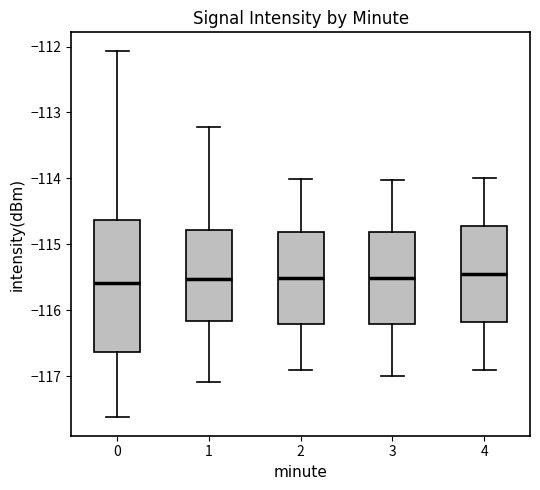

Reading left to right, transcribe this box plot: for each box, give where its median line is, the range the box spans, and where its two whiskers end, as read against the y-axis. The values are not printed on the chart, so give them approximately, as read against the axis.

0: median -115.6, box -116.6 to -114.6, whiskers -117.6 to -112.1
1: median -115.5, box -116.2 to -114.8, whiskers -117.1 to -113.2
2: median -115.5, box -116.2 to -114.8, whiskers -116.9 to -114.0
3: median -115.5, box -116.2 to -114.8, whiskers -117.0 to -114.0
4: median -115.5, box -116.2 to -114.7, whiskers -116.9 to -114.0